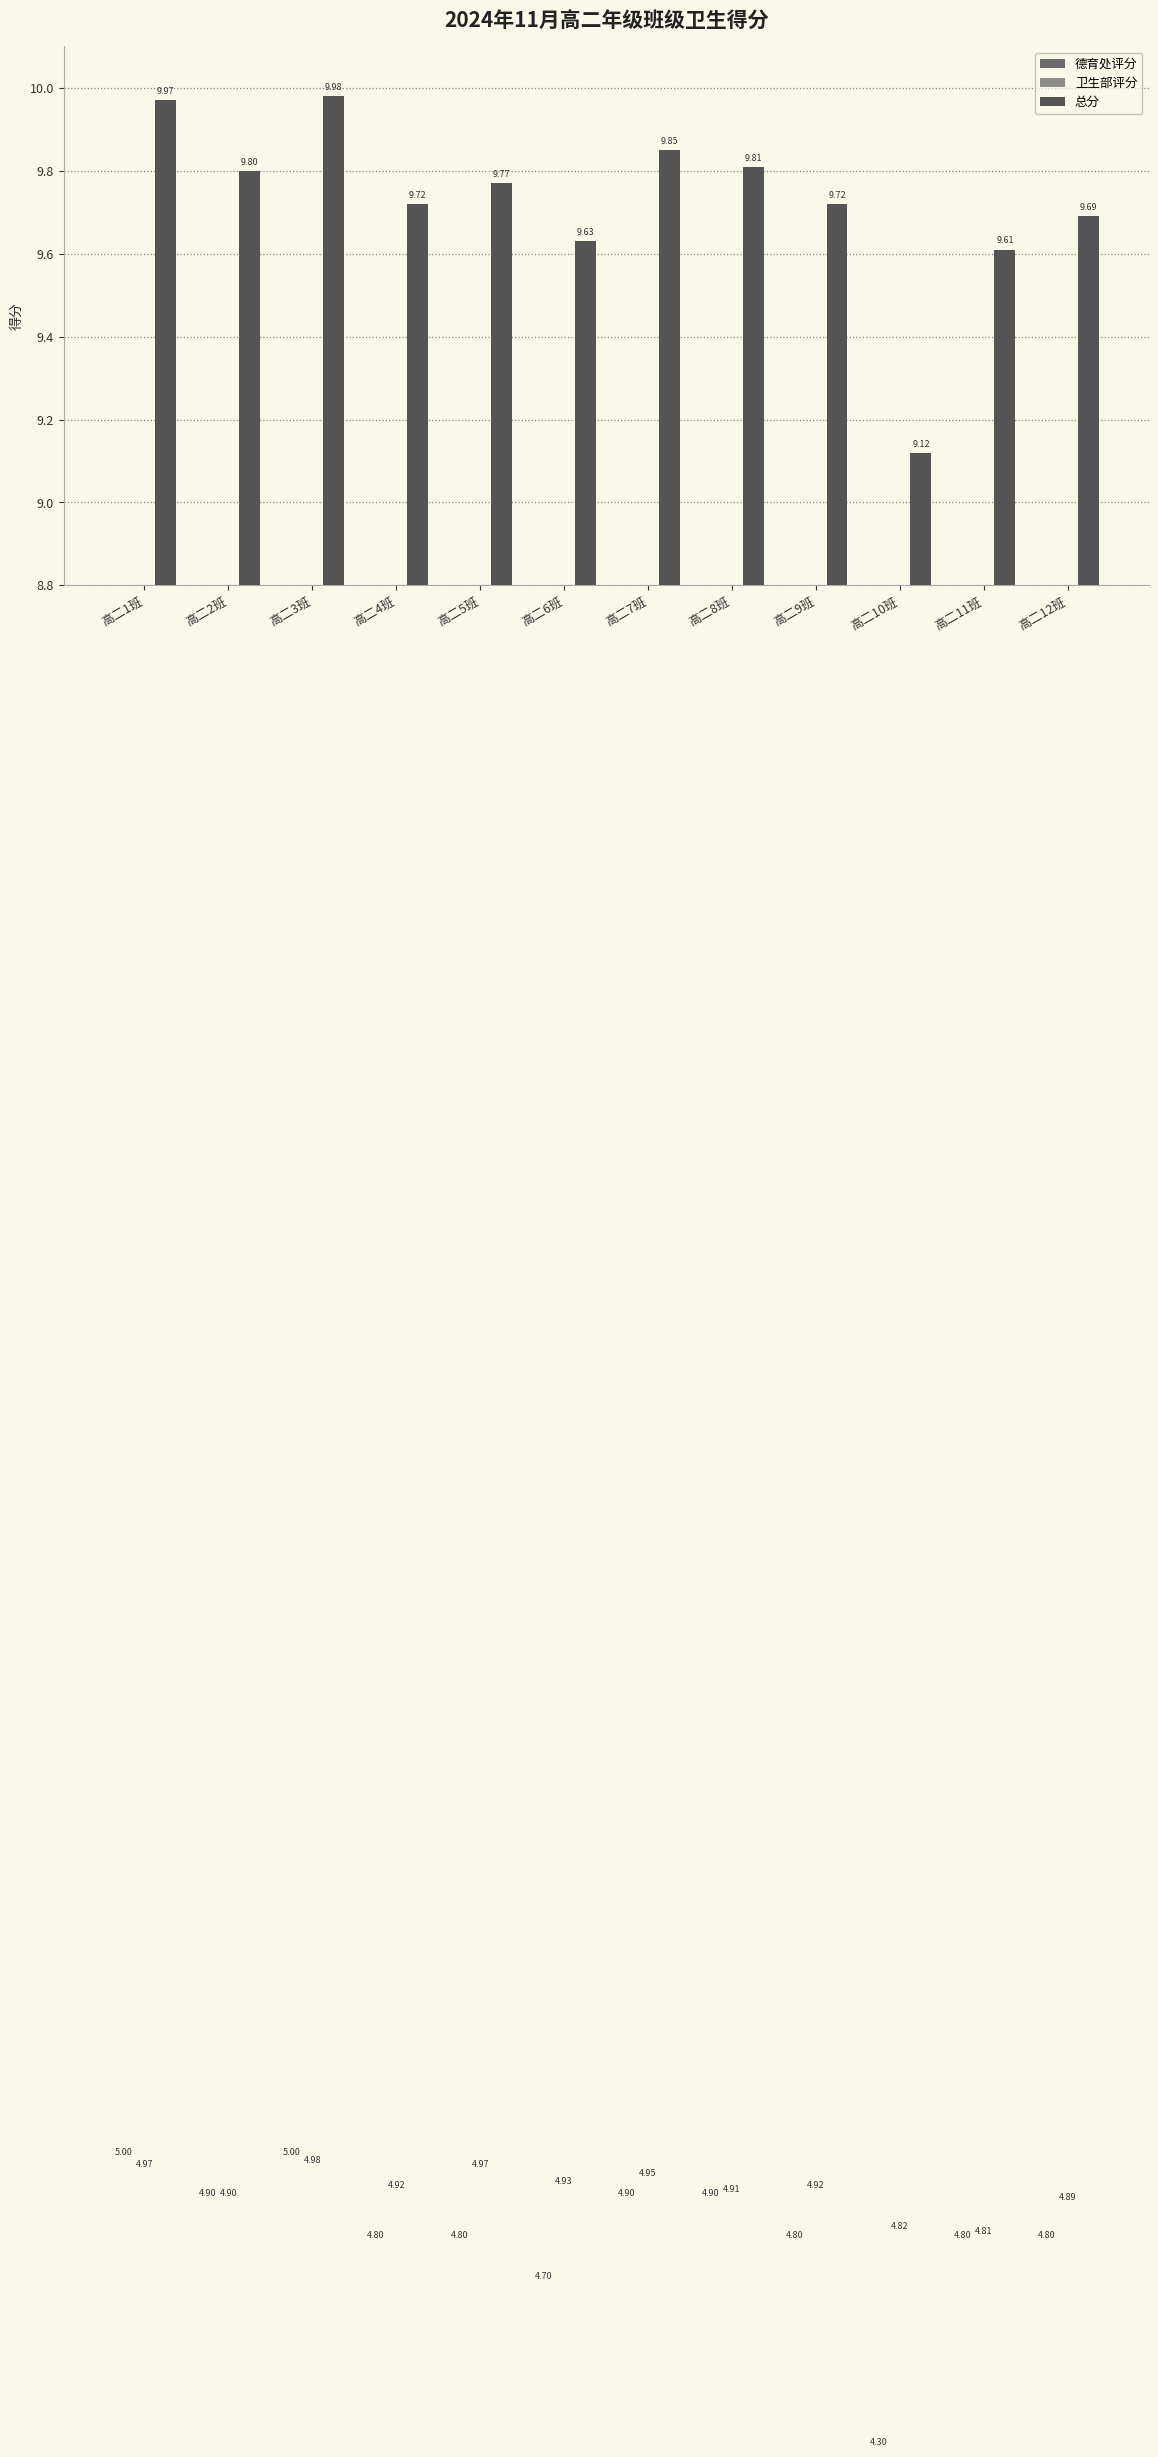

What is the total value across all series at 高二7班?

19.7